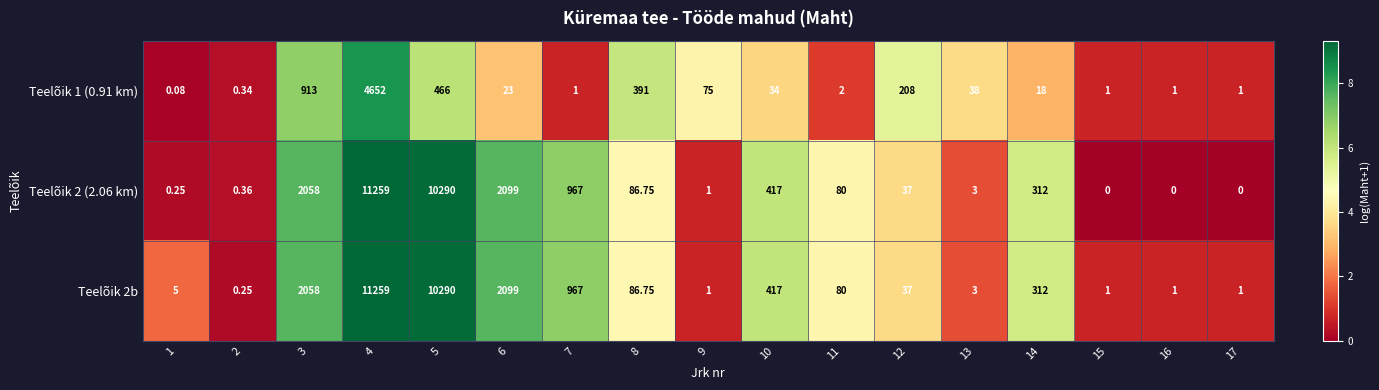

List the series in order of their peak value, highest first.

Teelõik 2 (2.06 km), Teelõik 2b, Teelõik 1 (0.91 km)